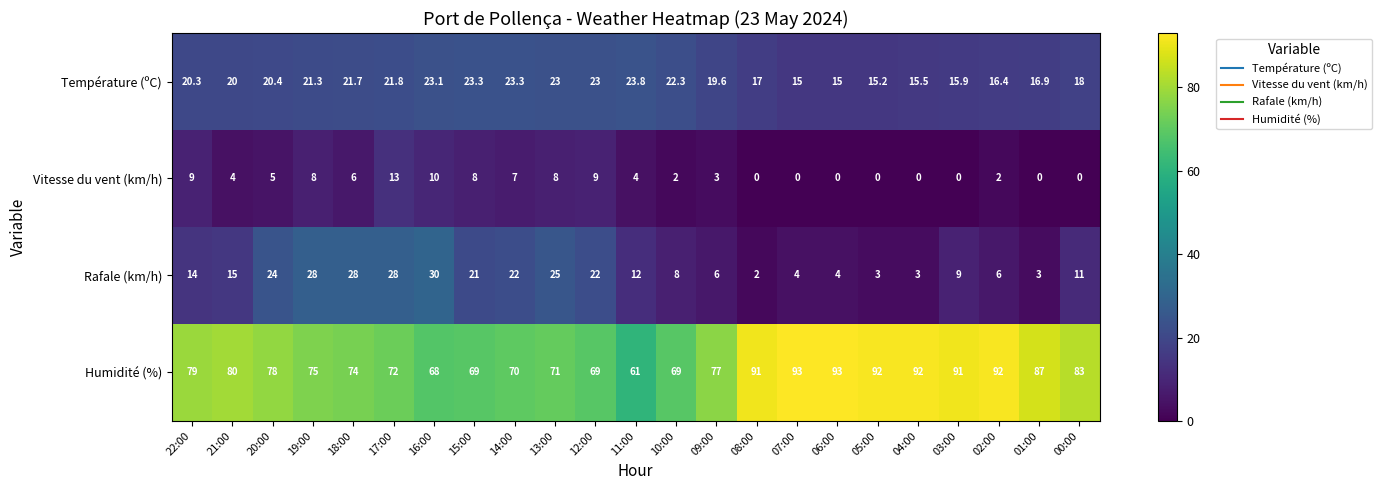

How many distinct data groups are displayed?

4